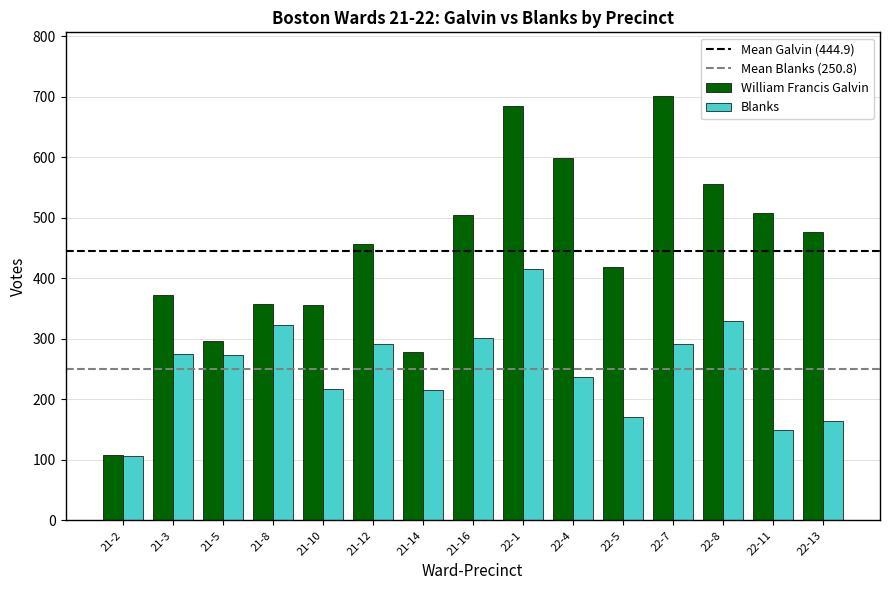

Which series has the largest range (max minus min)?

William Francis Galvin